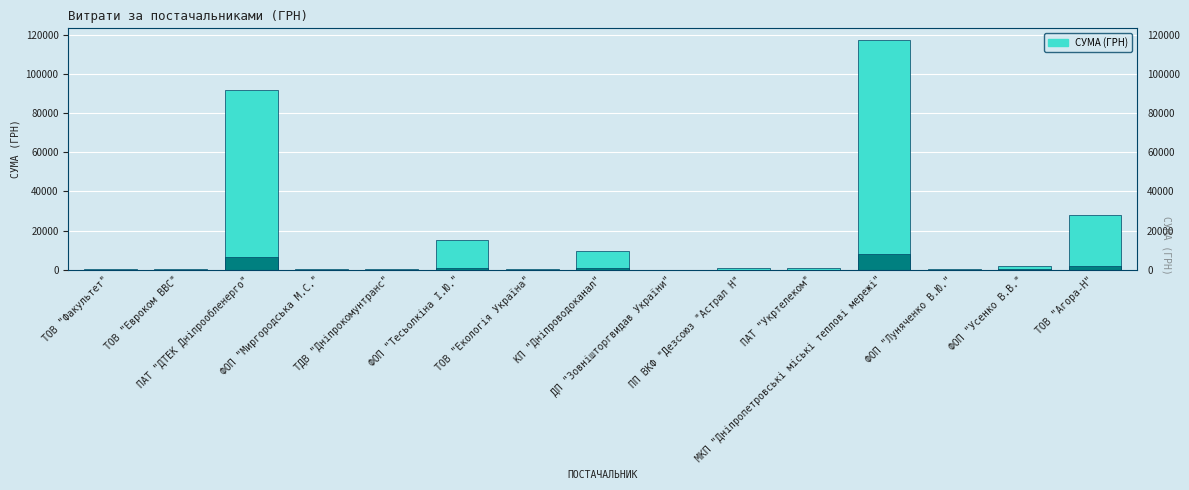

What is the change in value from ДП "Зовнішторгвидав України" to ФОП "Луняченко В.Ю."?

+288.8